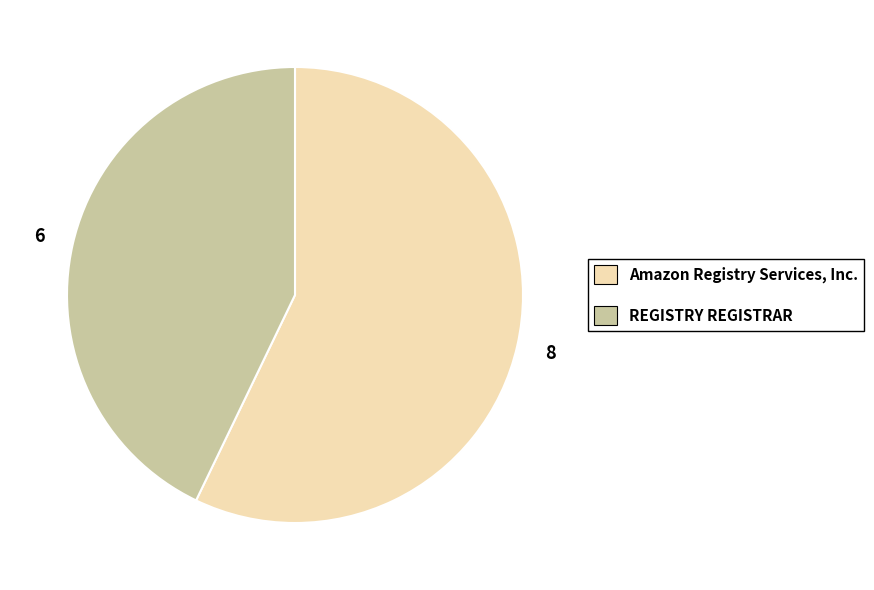

Does any single category account for the majority?

Yes